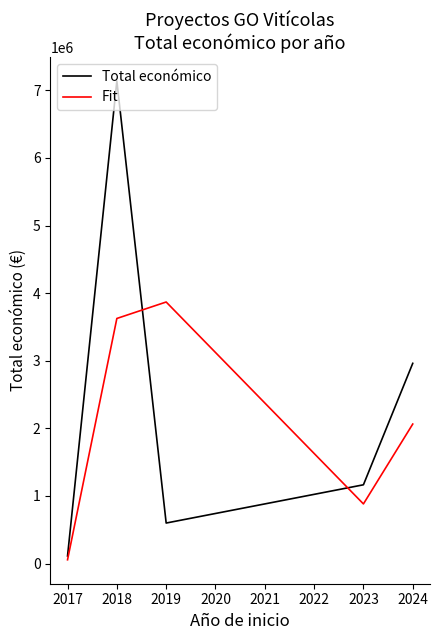

The value of Total económico at 2018 is 313258.5. True or false?

False